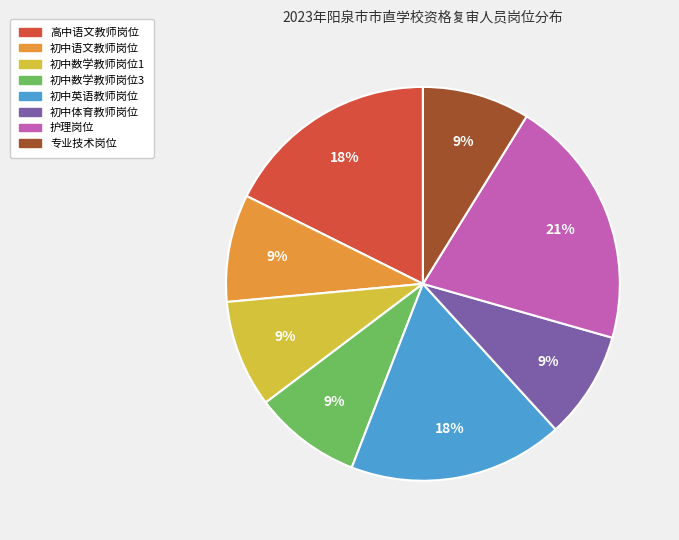

Is 专业技术岗位 the majority of the pie?

No